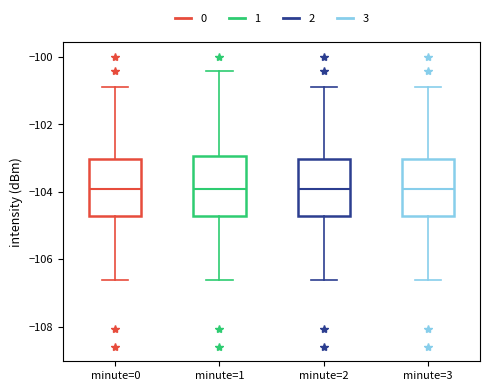

Reading left to right, read every box against the y-axis: the position of its median line, the range the box covers, and the ends of its whiskers. The values are not printed on the chart, so give them approximately, as read against the axis.

minute=0: median -104.0, box -104.8 to -103.0, whiskers -106.6 to -100.8
minute=1: median -104.0, box -104.8 to -103.0, whiskers -106.6 to -100.4
minute=2: median -104.0, box -104.8 to -103.0, whiskers -106.6 to -100.8
minute=3: median -104.0, box -104.8 to -103.0, whiskers -106.6 to -100.8